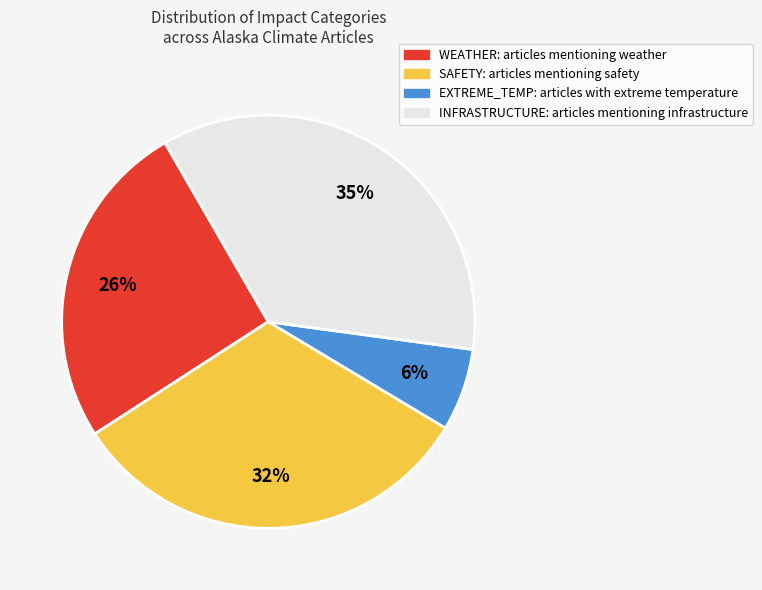

Does INFRASTRUCTURE represent more than half of the total?

No